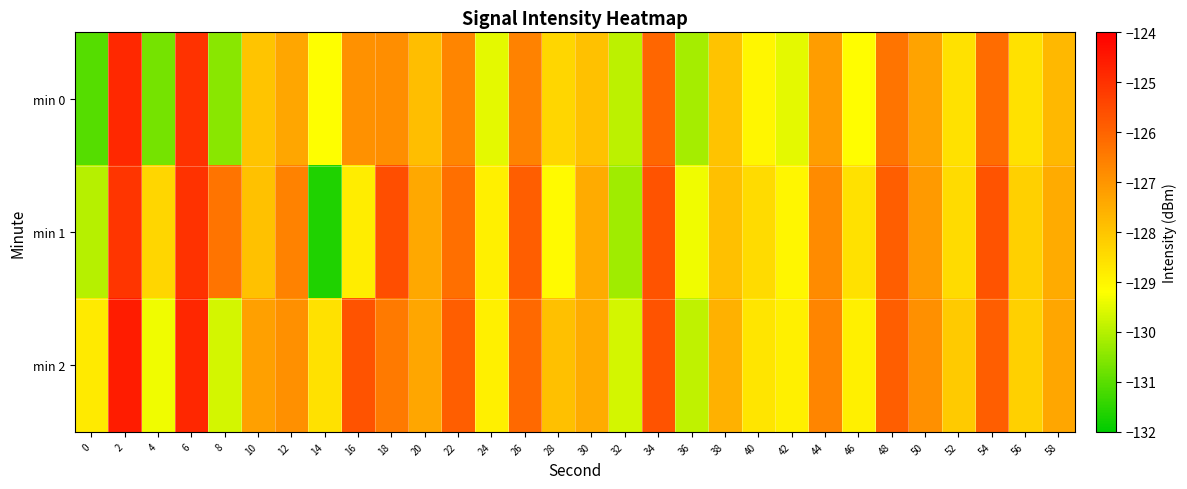

At how many categories does at least one series exceed -125?

2